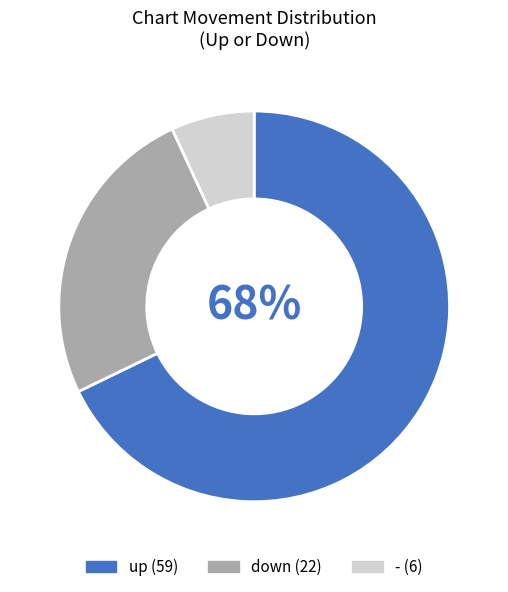

Count the number of slices in the pie.

3